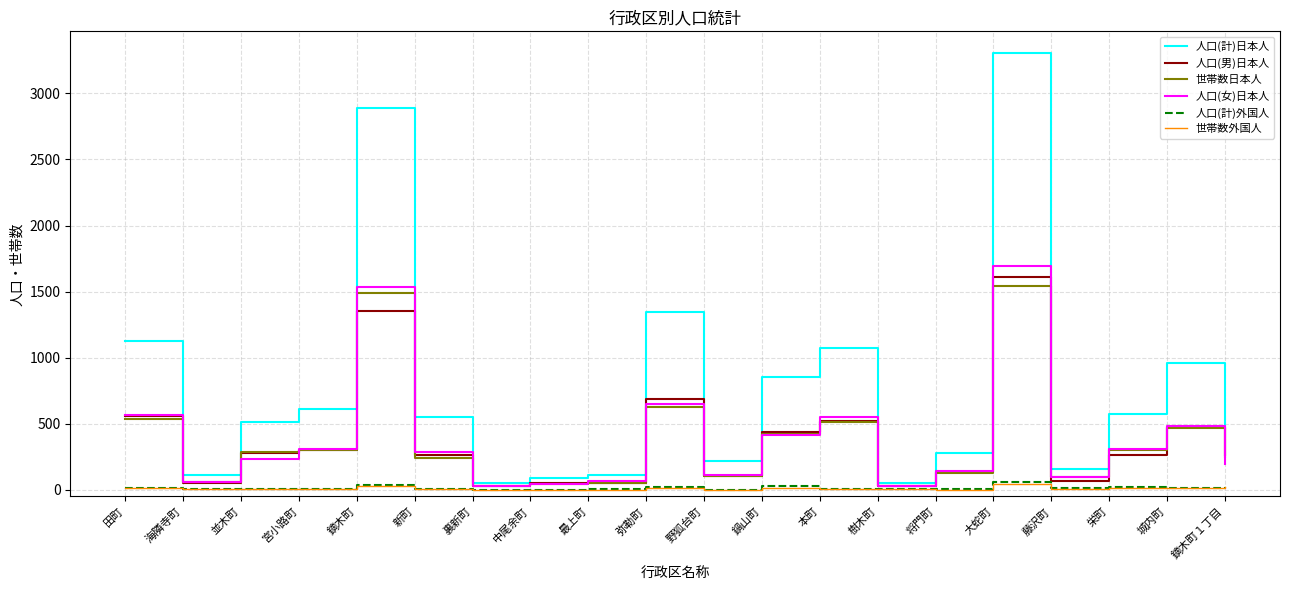

At which label is 世帯数日本人 closest to 784?

弥勒町